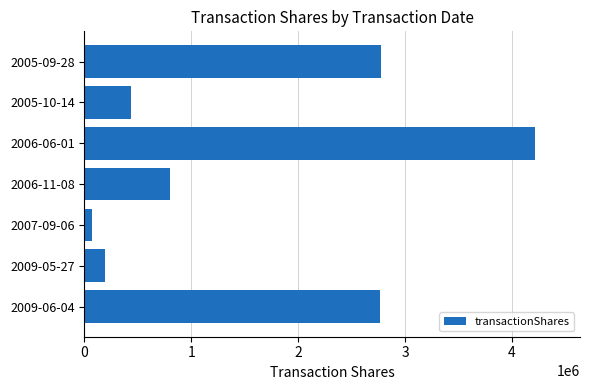

What is the greatest value displayed?

4215810